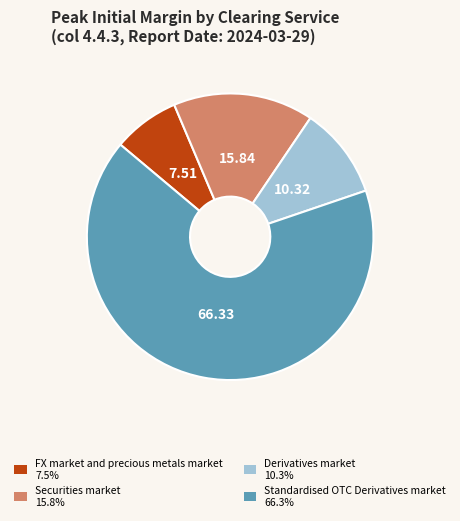

How many segments does this pie chart have?

4